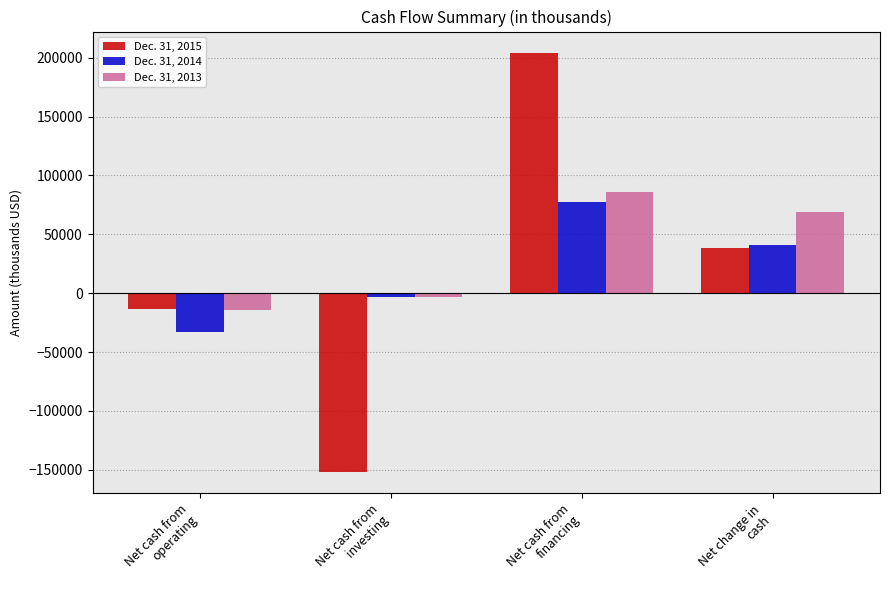

What is the greatest value displayed?

204349